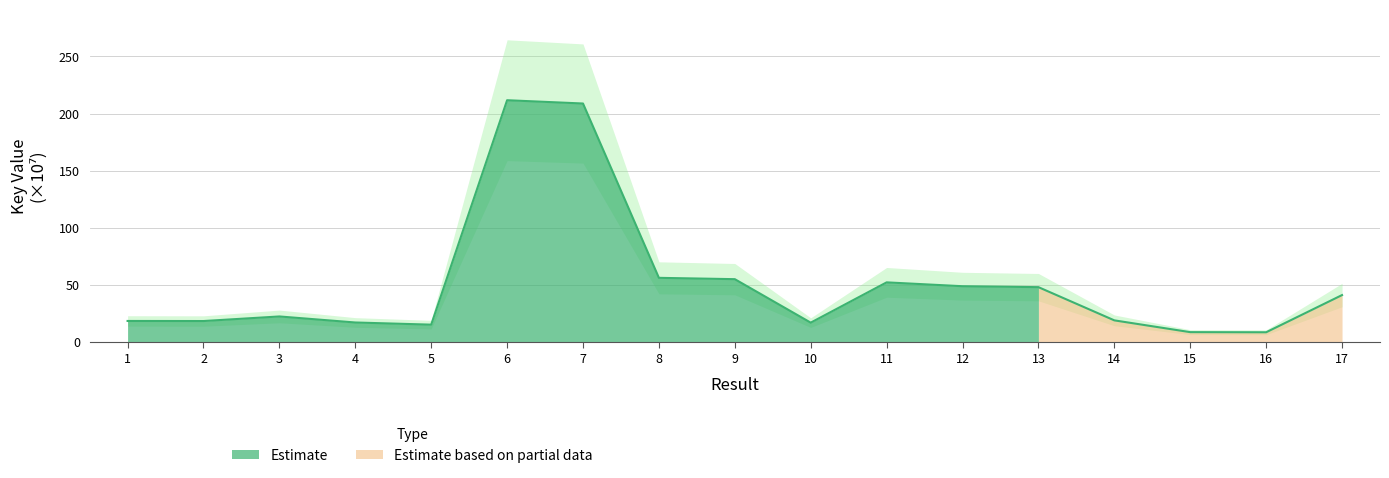

How many interior local valleys (lower than both neighbors) does the data have?

4